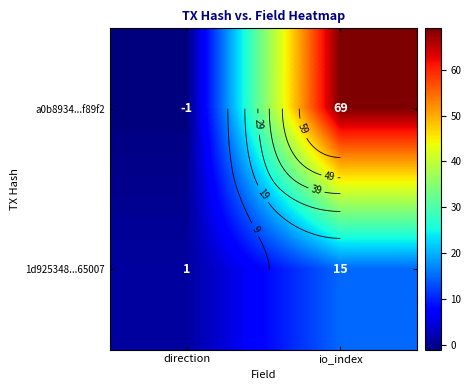

At which label does 1d925348...65007 reach its minimum?

direction